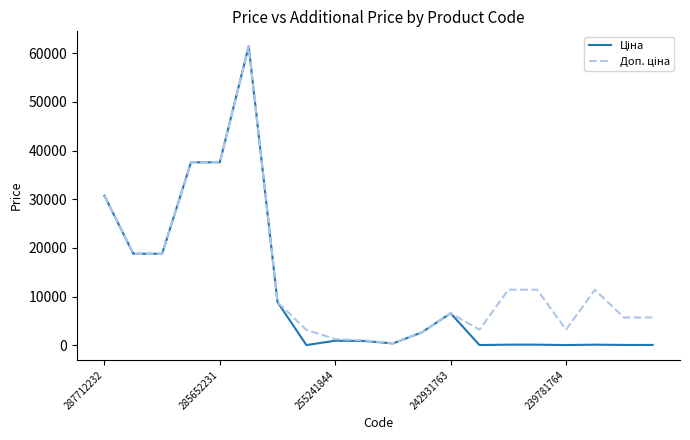

What is the maximum value shown in the chart?

61434.3